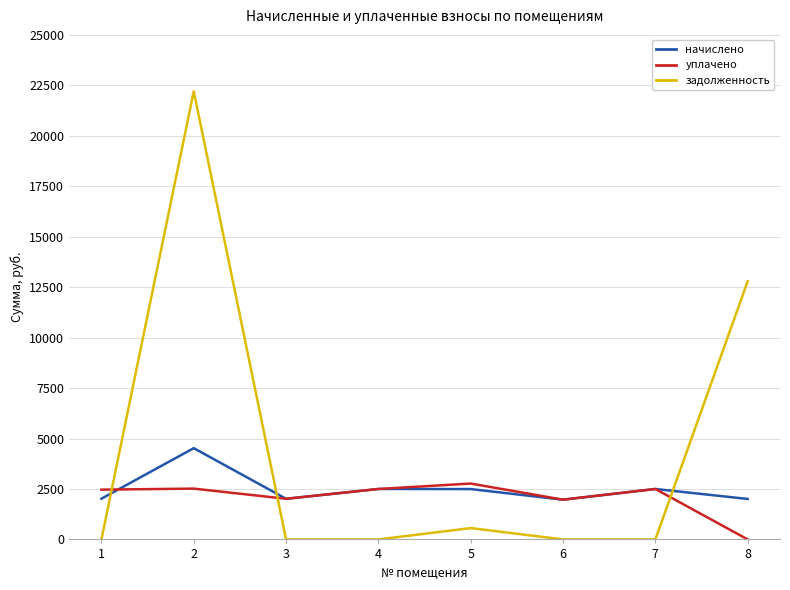

Where do задолженность and уплачено first cross each other?

1 and 2